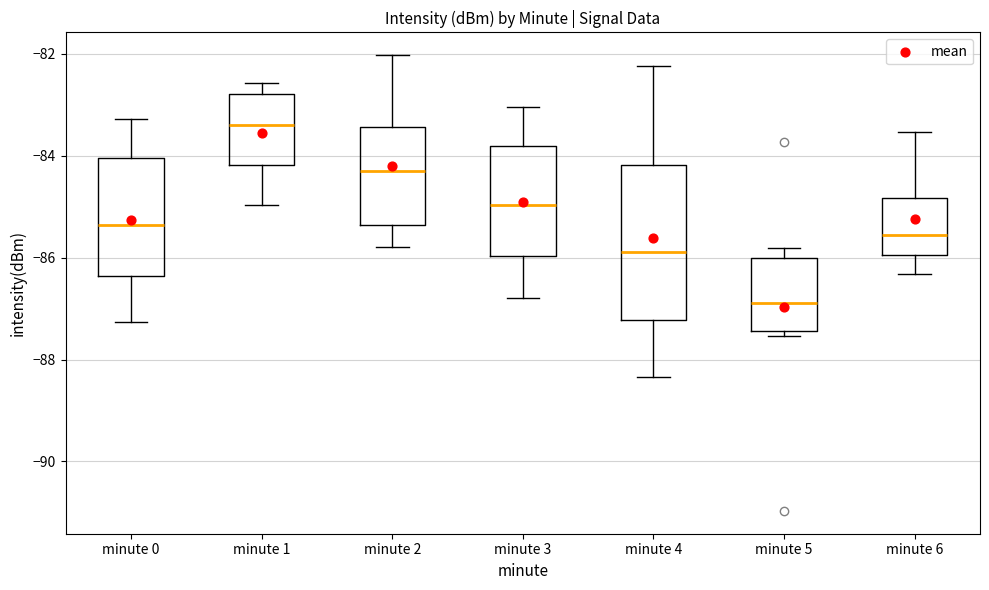

Where does the median line of the box for minute 0 sit on the y-axis? The values are not printed on the chart, so give them approximately, as read against the axis.

-85.4